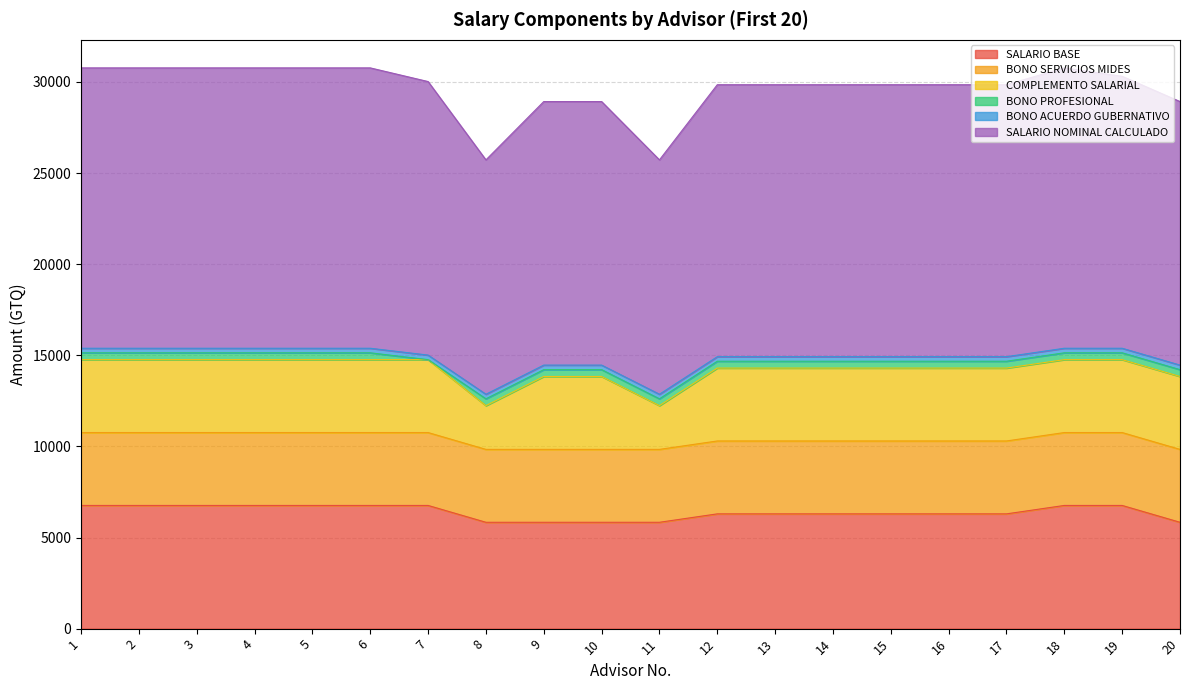

What is the lowest value of the SALARIO BASE series?

5835